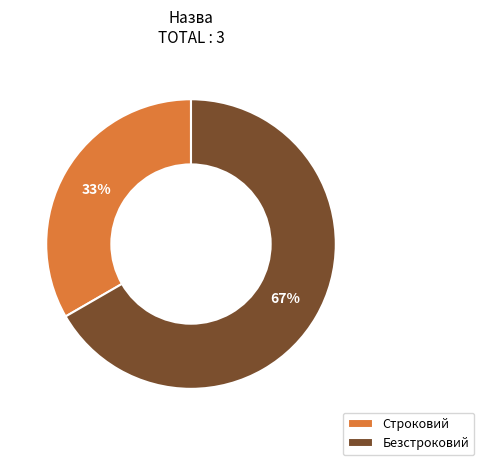

Which category has the smallest portion of the pie?

Строковий